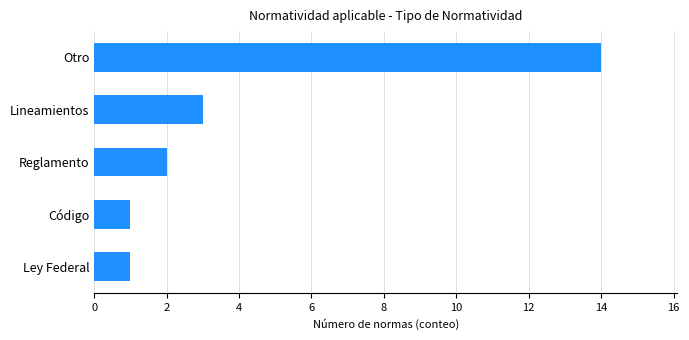

How many data points are less than 2?

2